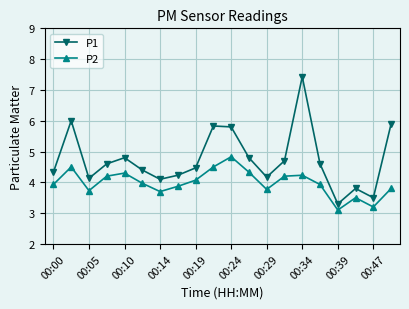

Which series has the largest range (max minus min)?

P1